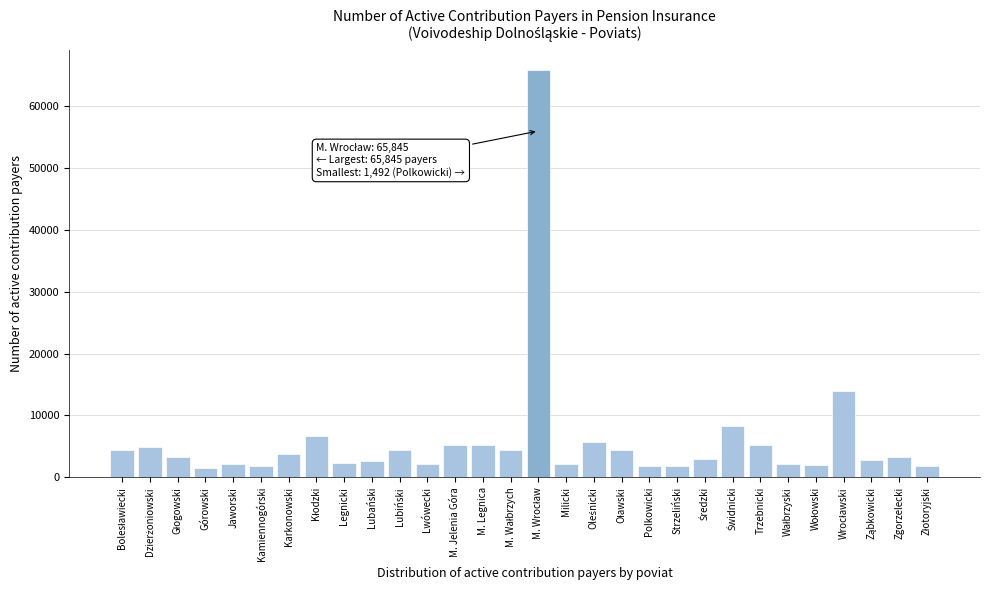

What is the sum of all values?

179216